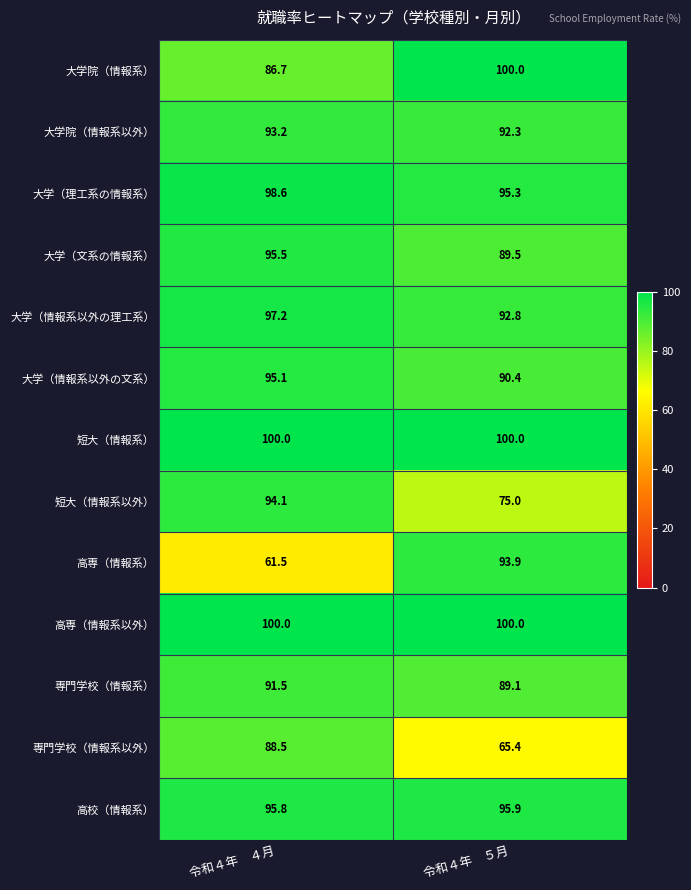

At which category is the sum across all series the highest?

令和４年　４月